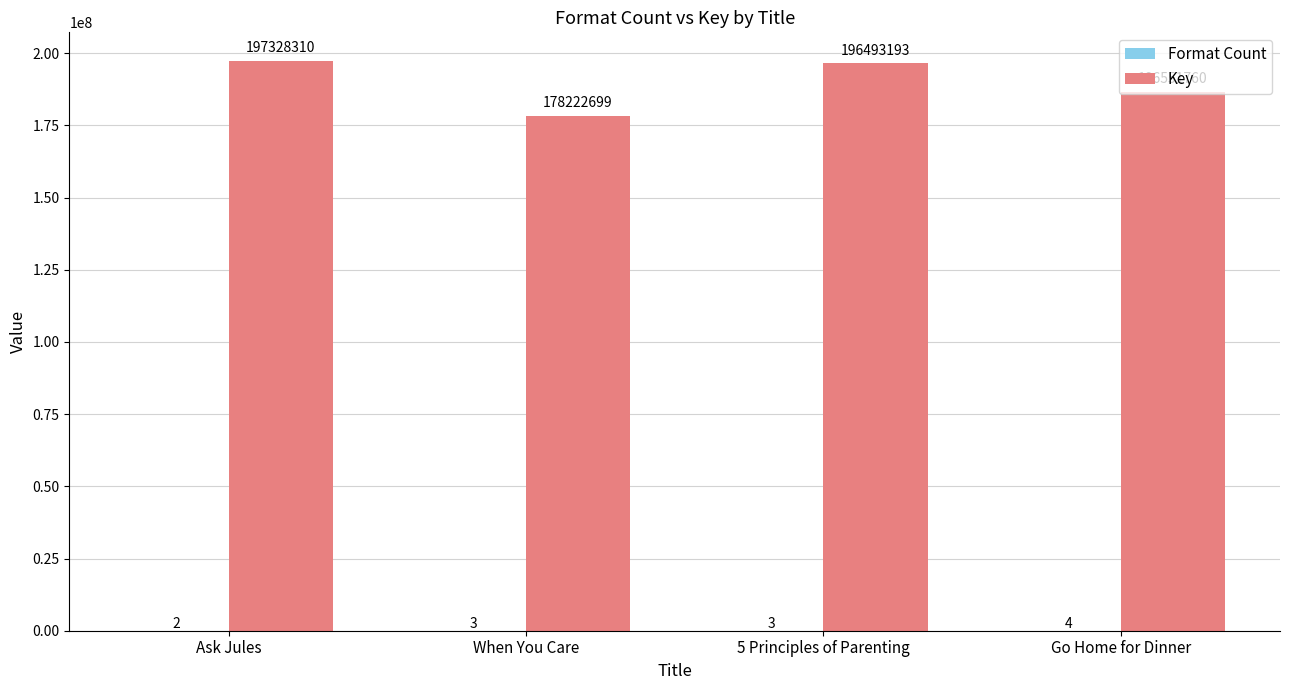

What is the sum of all Key values?

758595962